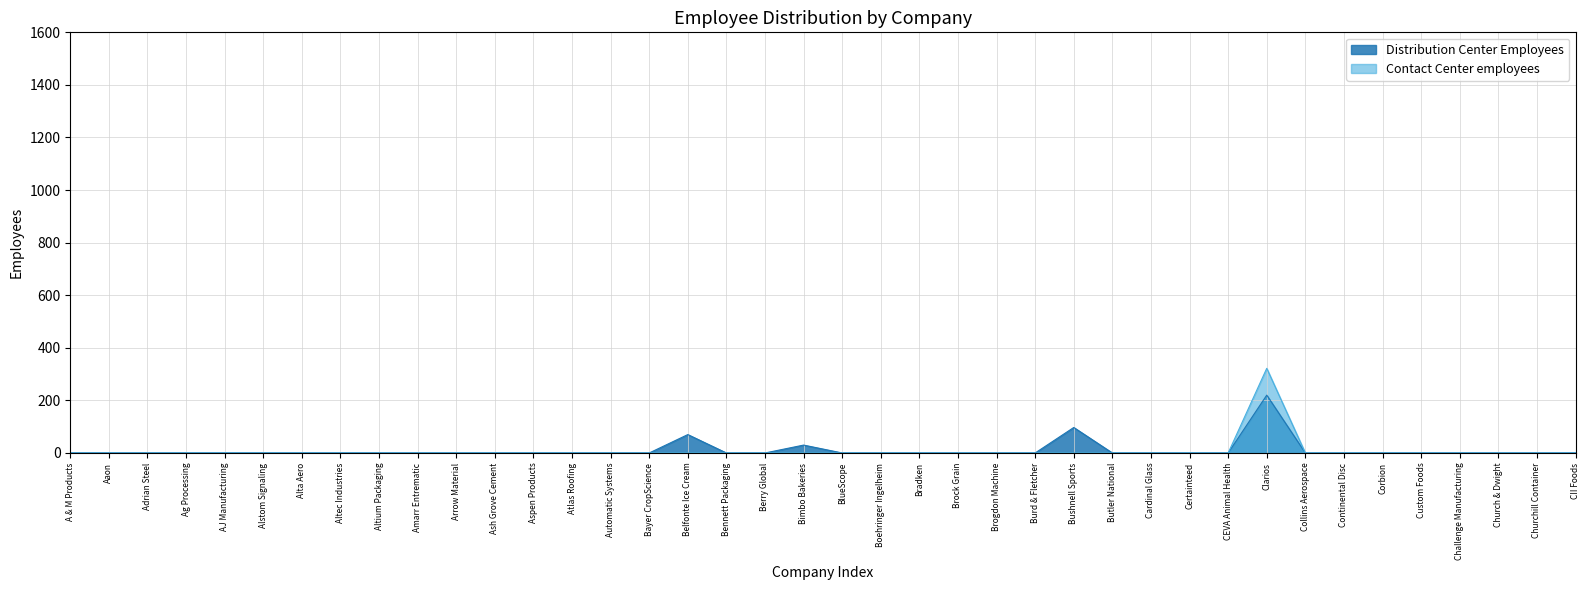

At which category does the chart reach its peak across all series?

Clarios